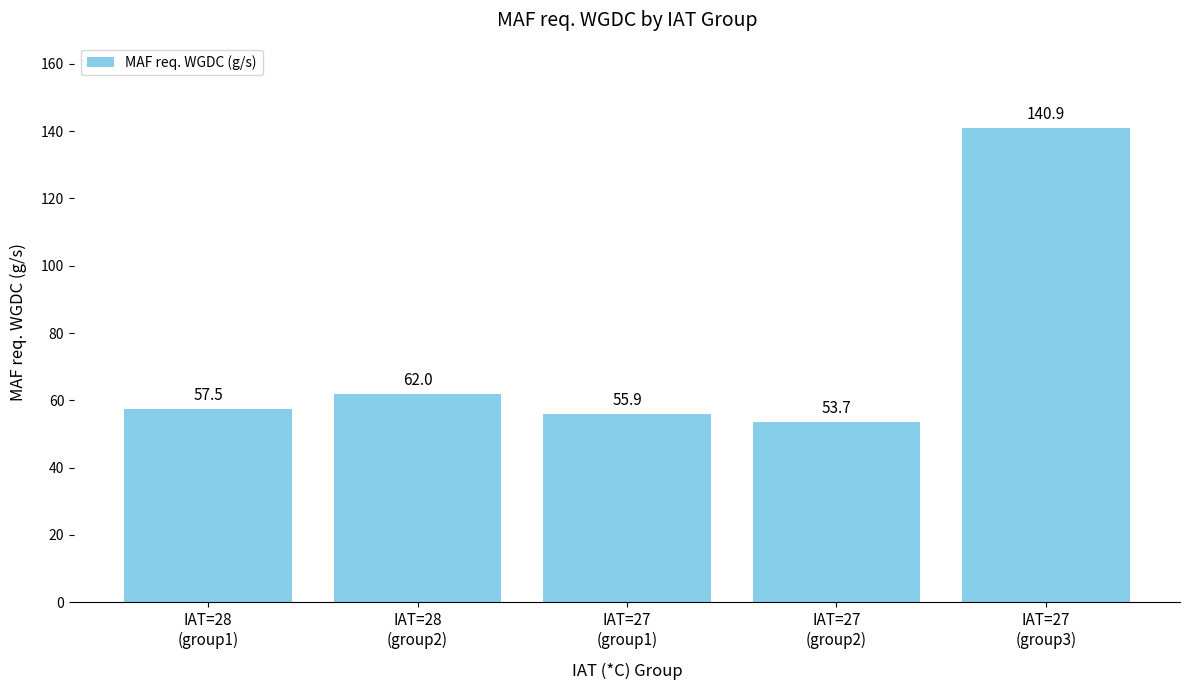

What is the change in value from IAT=28
(group1) to IAT=27
(group3)?

+83.4